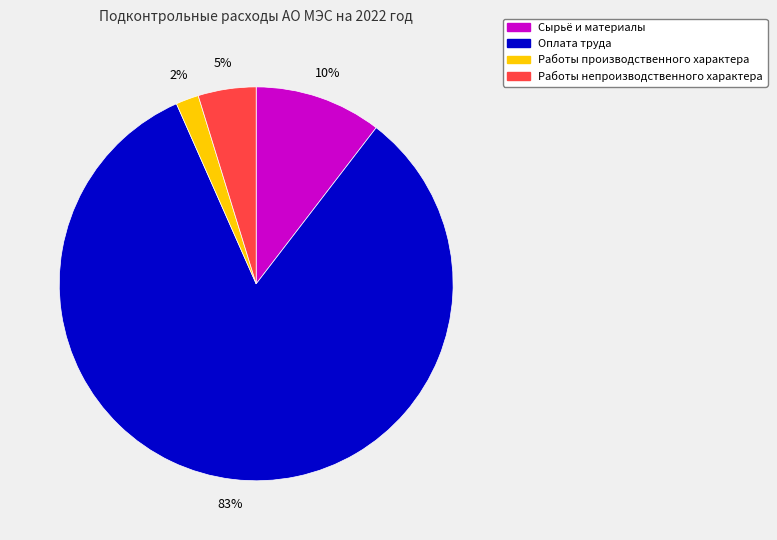

Is there a majority slice in this chart?

Yes